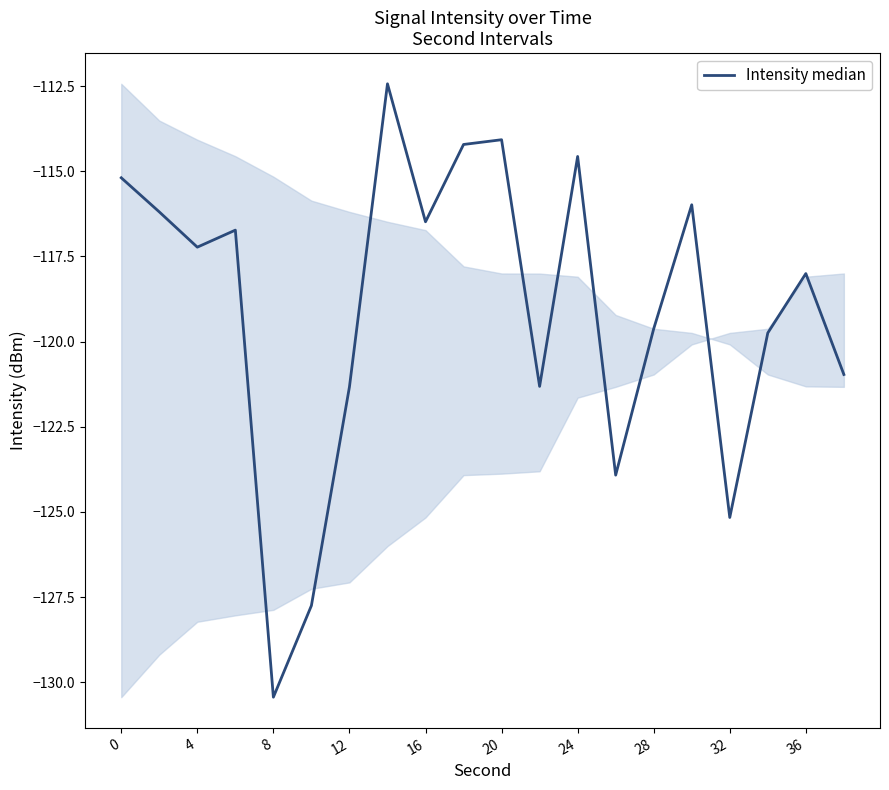

What is the maximum value shown in the chart?

-112.4